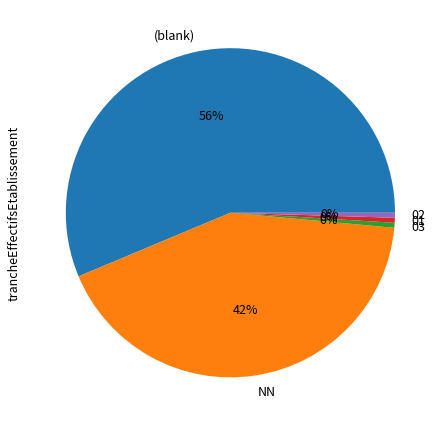

Which has a higher value, 03 or NN?

NN